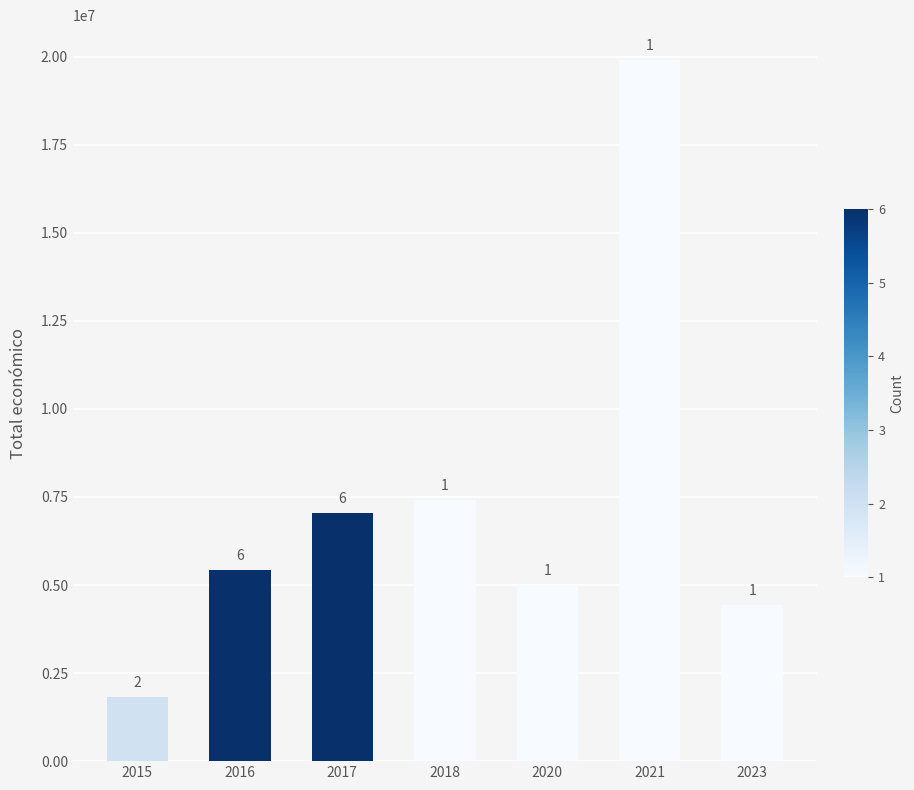

Reading left to right, what are all the values shown in this chart?

1824831	5436619	7049673	7416491	4999972	19902190	4431810